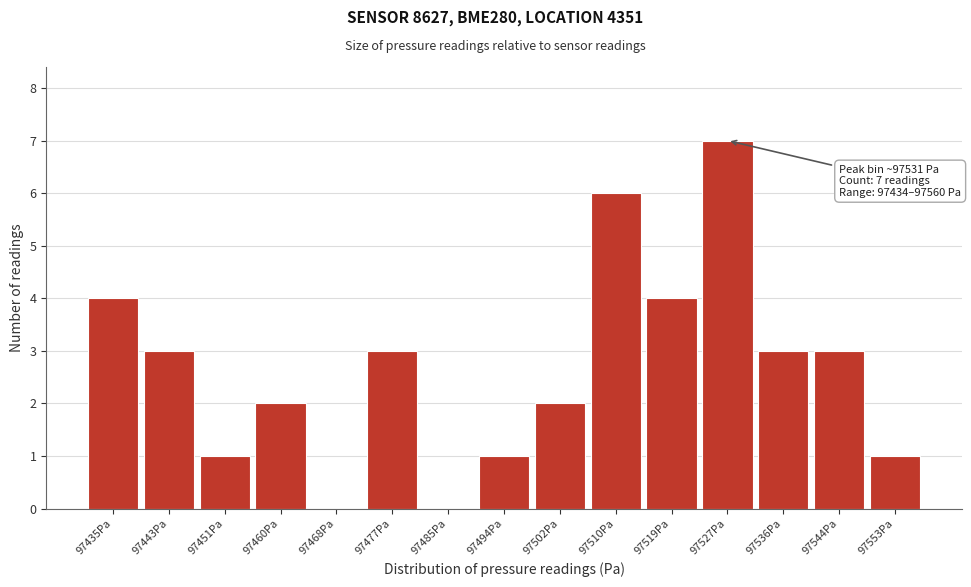

Reading left to right, list all the values displayed in this chart.

97435Pa=4	97443Pa=3	97451Pa=1	97460Pa=2	97468Pa=0	97477Pa=3	97485Pa=0	97494Pa=1	97502Pa=2	97510Pa=6	97519Pa=4	97527Pa=7	97536Pa=3	97544Pa=3	97553Pa=1